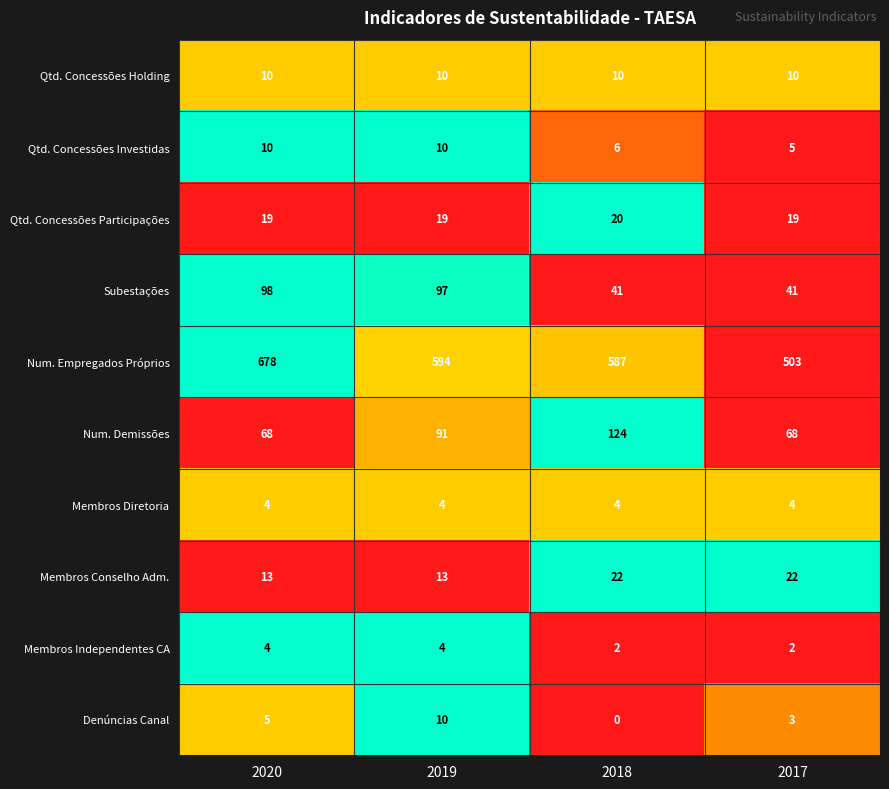

Which series changed the most between 2019 and 2018?

Subestações